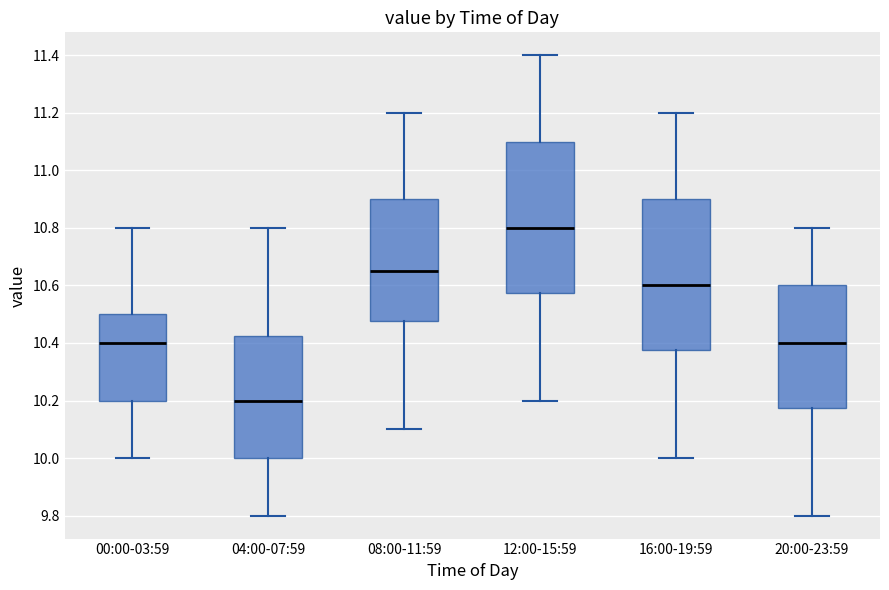

Which box's median line is the highest?

12:00-15:59